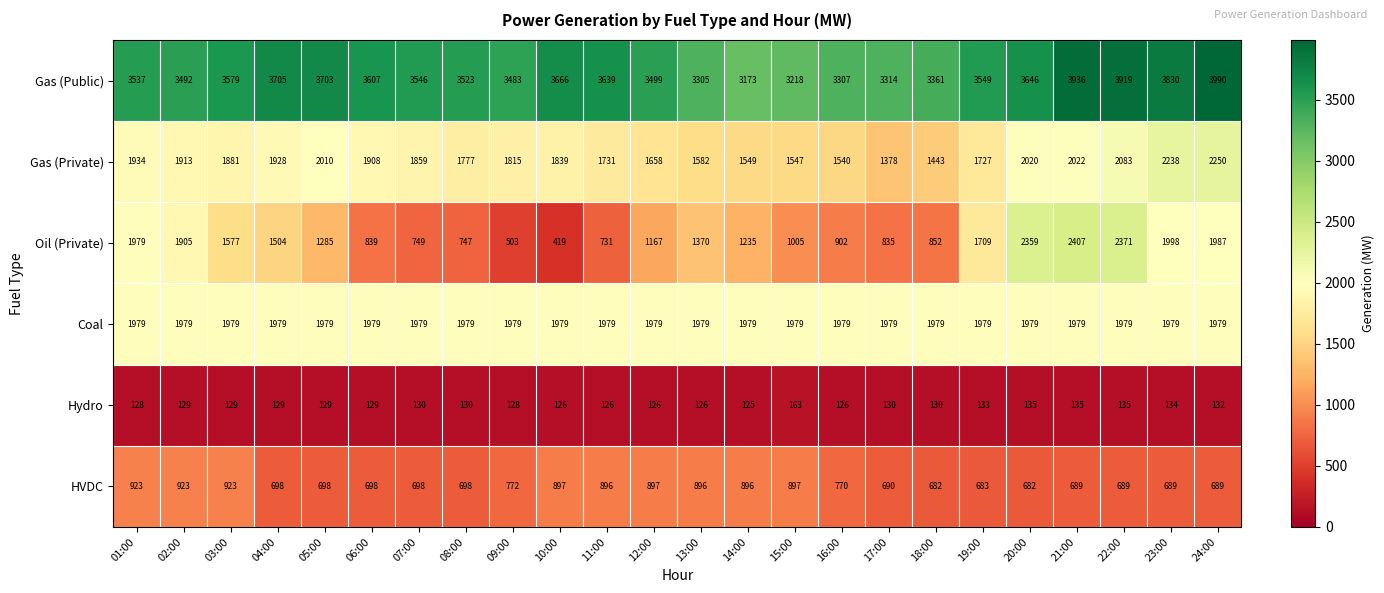

True or false: Coal has a value of 3523 at 01:00.

False